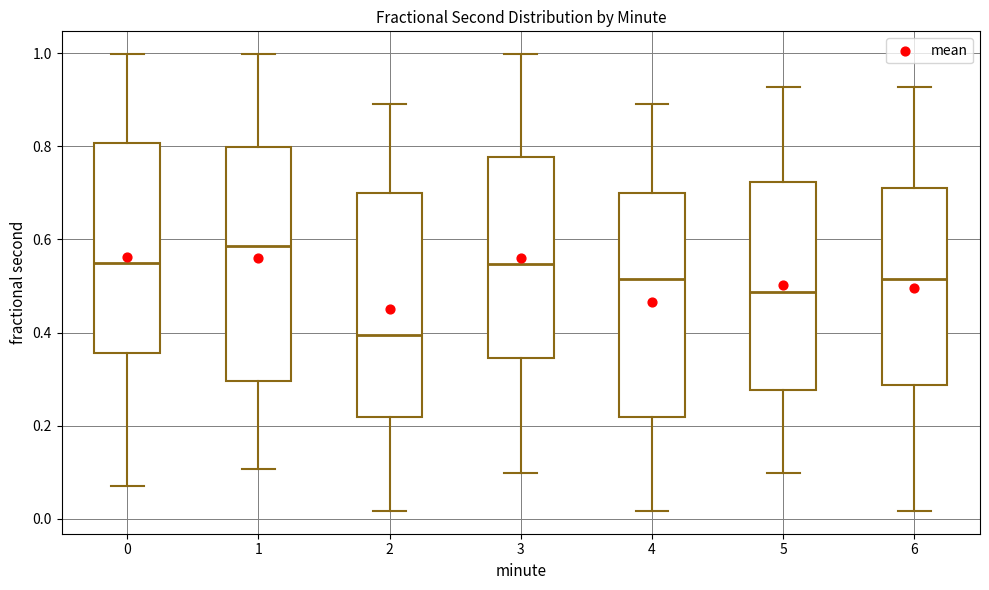

Reading left to right, transcribe this box plot: for each box, give where its median line is, the range the box spans, and where its two whiskers end, as read against the y-axis. The values are not printed on the chart, so give them approximately, as read against the axis.

0: median 0.54, box 0.36 to 0.80, whiskers 0.08 to 1.00
1: median 0.58, box 0.30 to 0.80, whiskers 0.10 to 1.00
2: median 0.40, box 0.22 to 0.70, whiskers 0.02 to 0.90
3: median 0.54, box 0.34 to 0.78, whiskers 0.10 to 1.00
4: median 0.52, box 0.22 to 0.70, whiskers 0.02 to 0.90
5: median 0.48, box 0.28 to 0.72, whiskers 0.10 to 0.92
6: median 0.52, box 0.28 to 0.70, whiskers 0.02 to 0.92